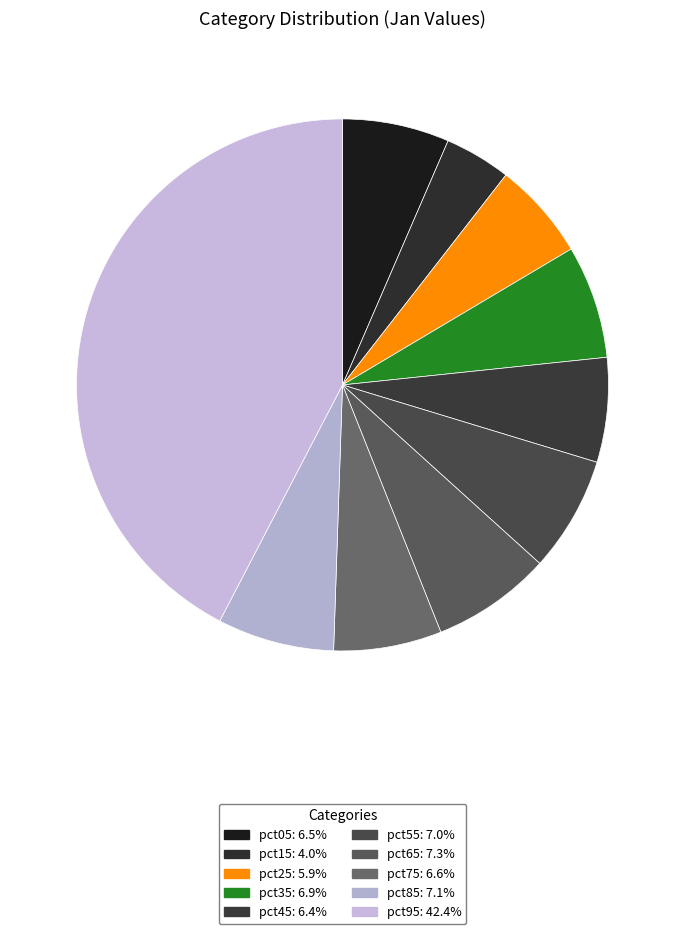

Between pct15 and pct95, which is larger?

pct95